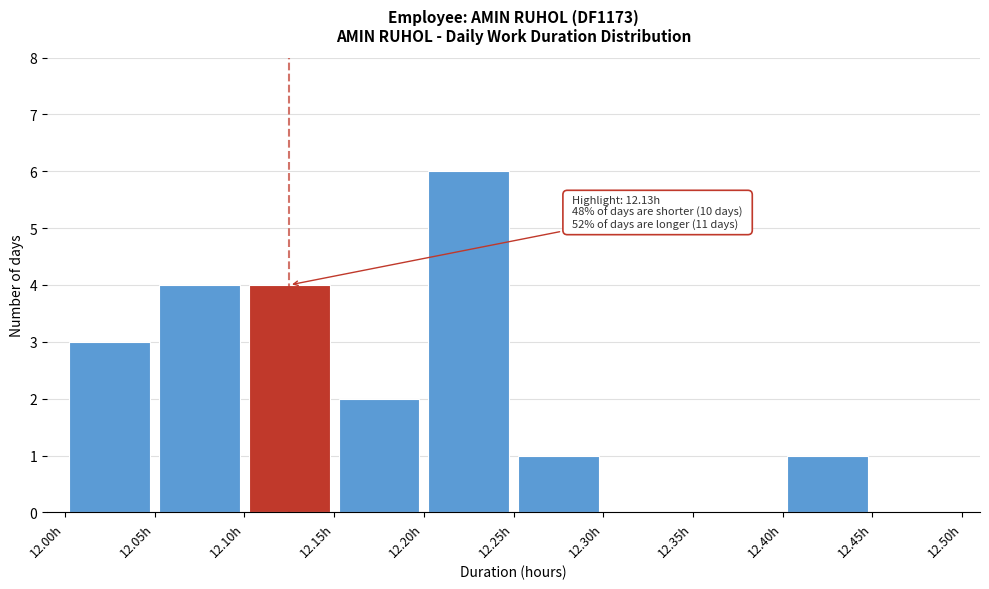

Which range on the x-axis has the tallest bar?

12.20 to 12.25